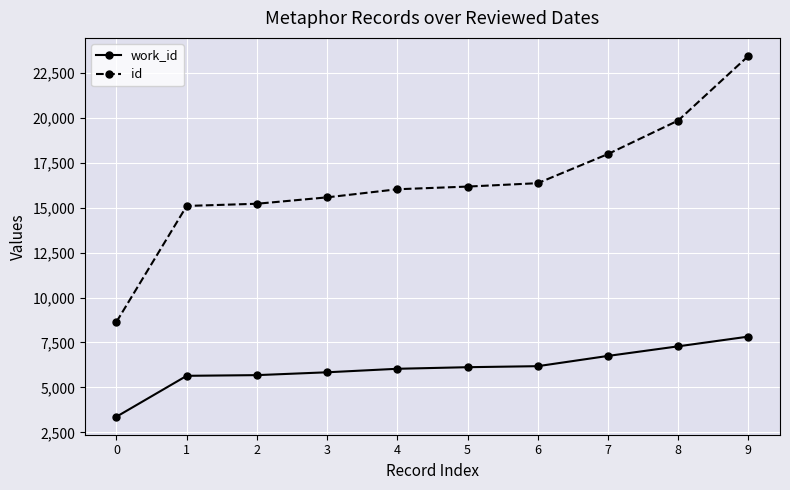

Is it true that id equals 16360 at 6?

True